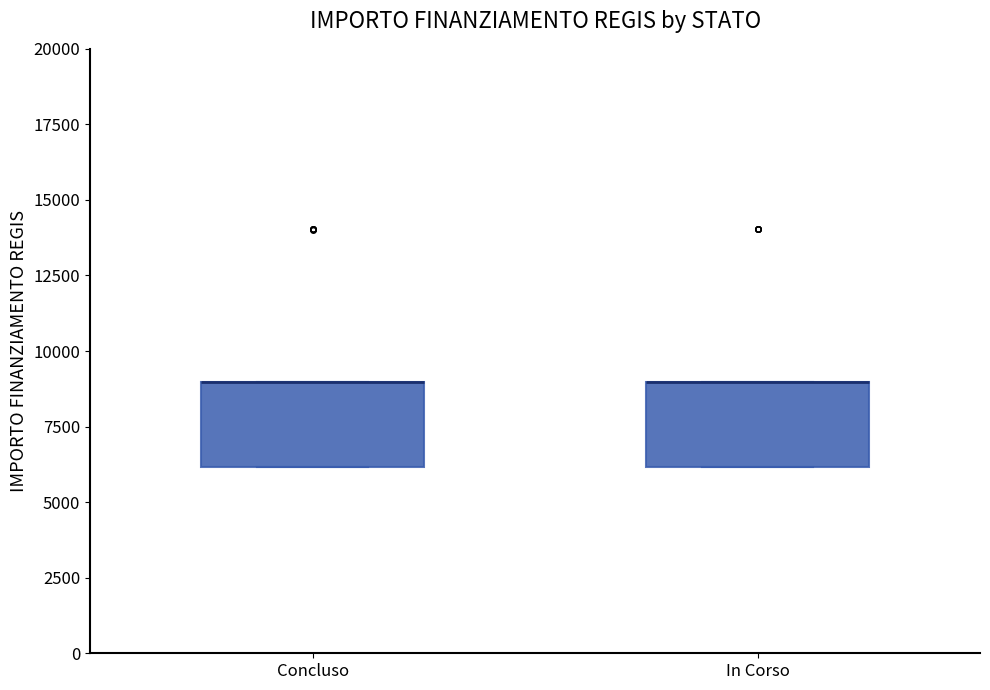

Where is the upper edge of the box for Concluso on the y-axis? The values are not printed on the chart, so give them approximately, as read against the axis.

9000